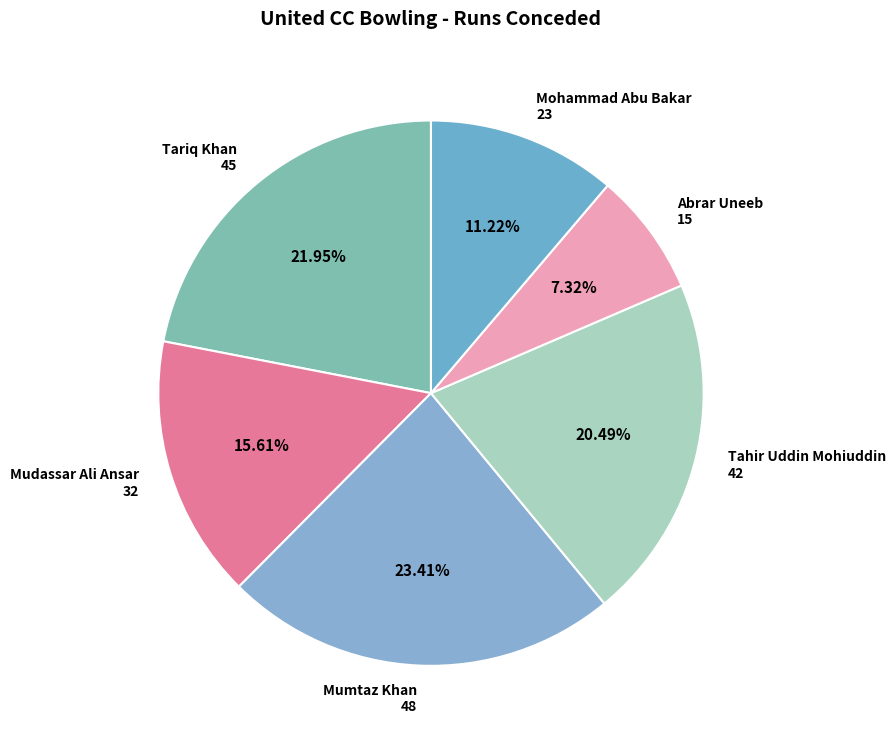

Does Mohammad Abu Bakar account for over 50% of the chart?

No